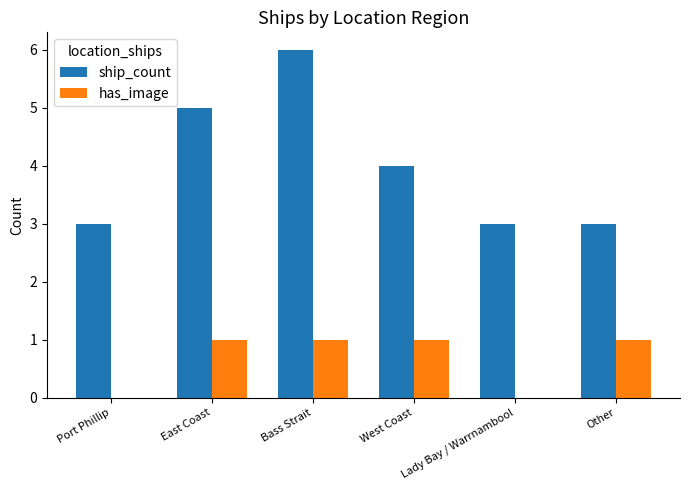

Reading right to left, what are all the values shown in this chart?

ship_count: Other=3	Lady Bay / Warrnambool=3	West Coast=4	Bass Strait=6	East Coast=5	Port Phillip=3
has_image: Other=1	Lady Bay / Warrnambool=0	West Coast=1	Bass Strait=1	East Coast=1	Port Phillip=0